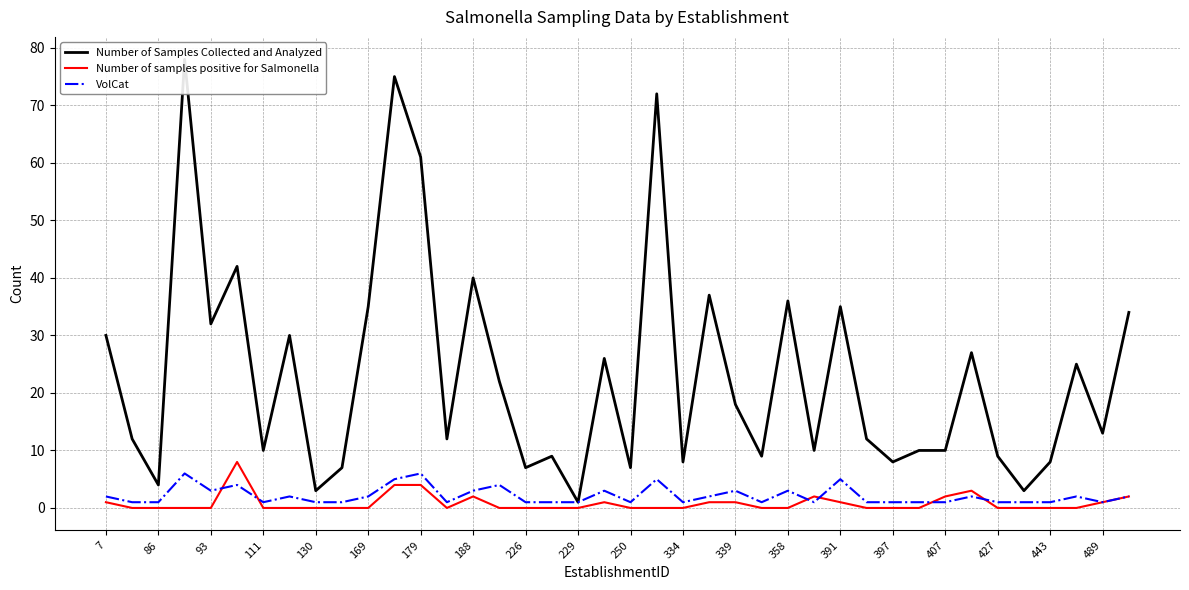

How many interior local peaks does the Number of samples positive for Salmonella series have?

5